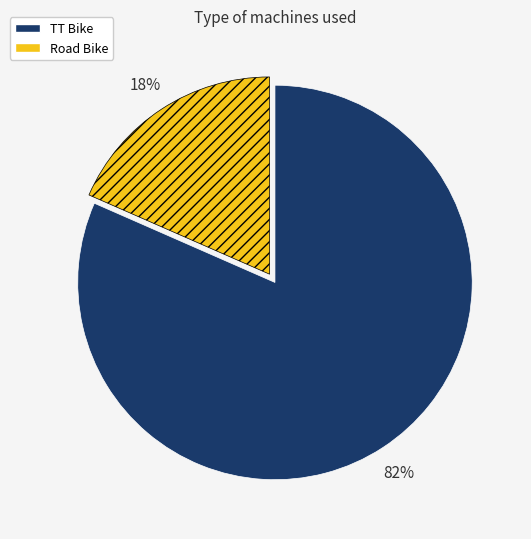

To the nearest percent, what is the combined percentage of TT Bike and Road Bike?

100%